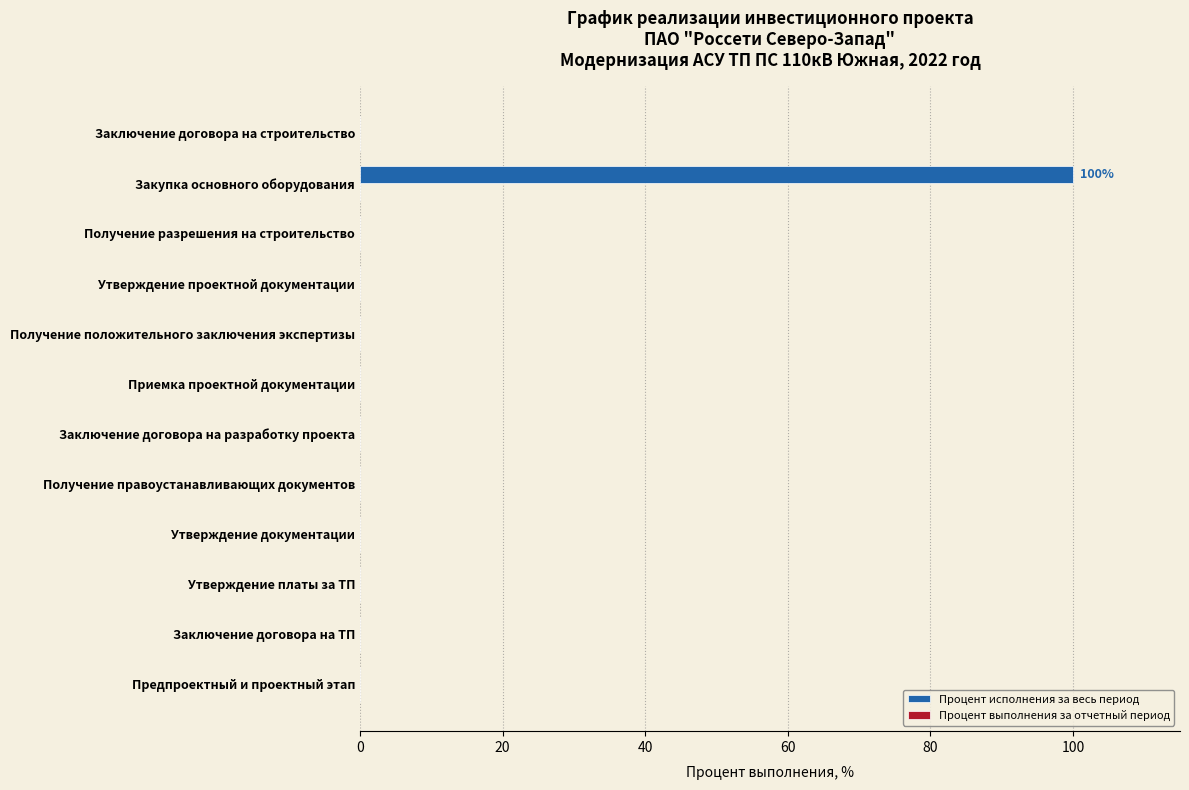

How many data points does each series have?

12